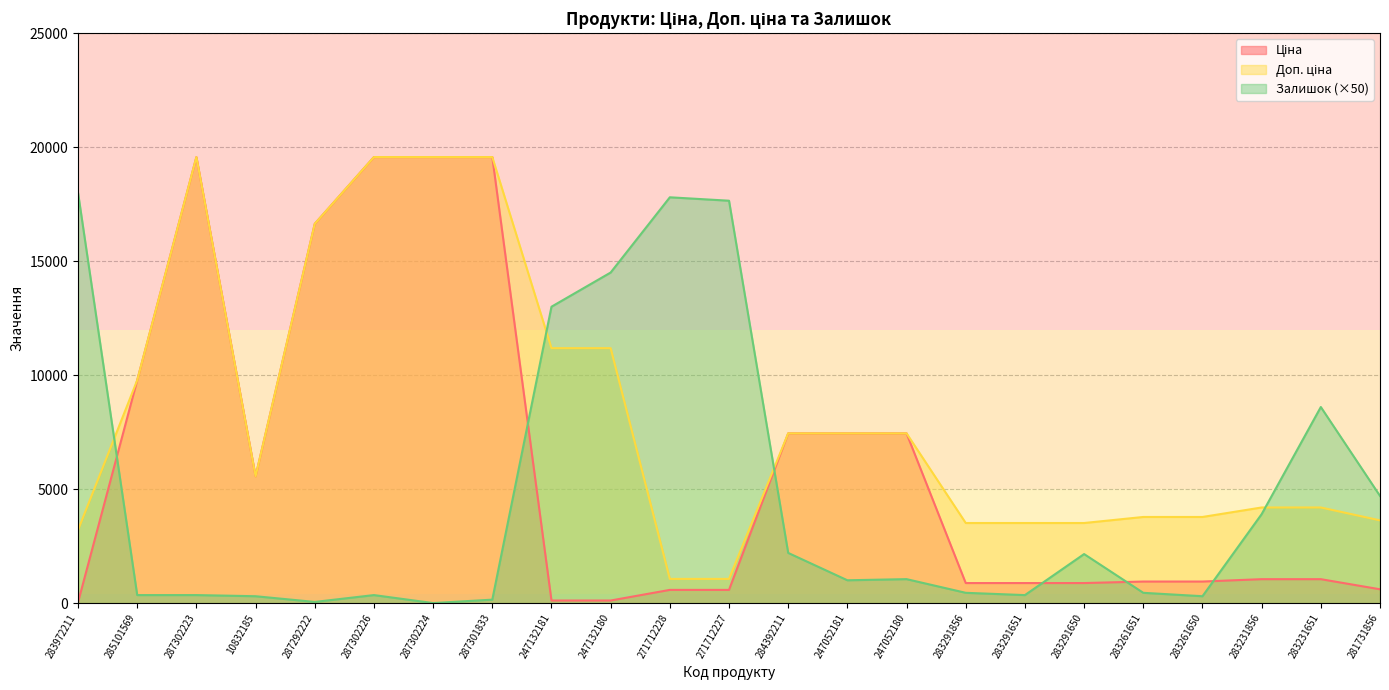

Is it true that Залишок equals 13000.0 at 247132181?

True